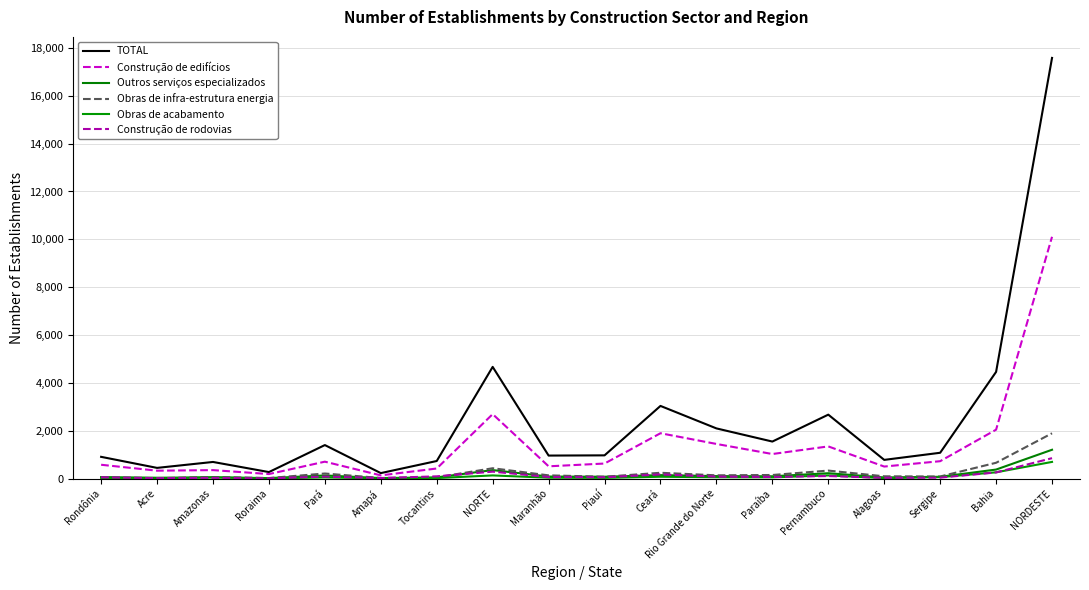

Is it true that Obras de acabamento equals 38 at Ceará?

False